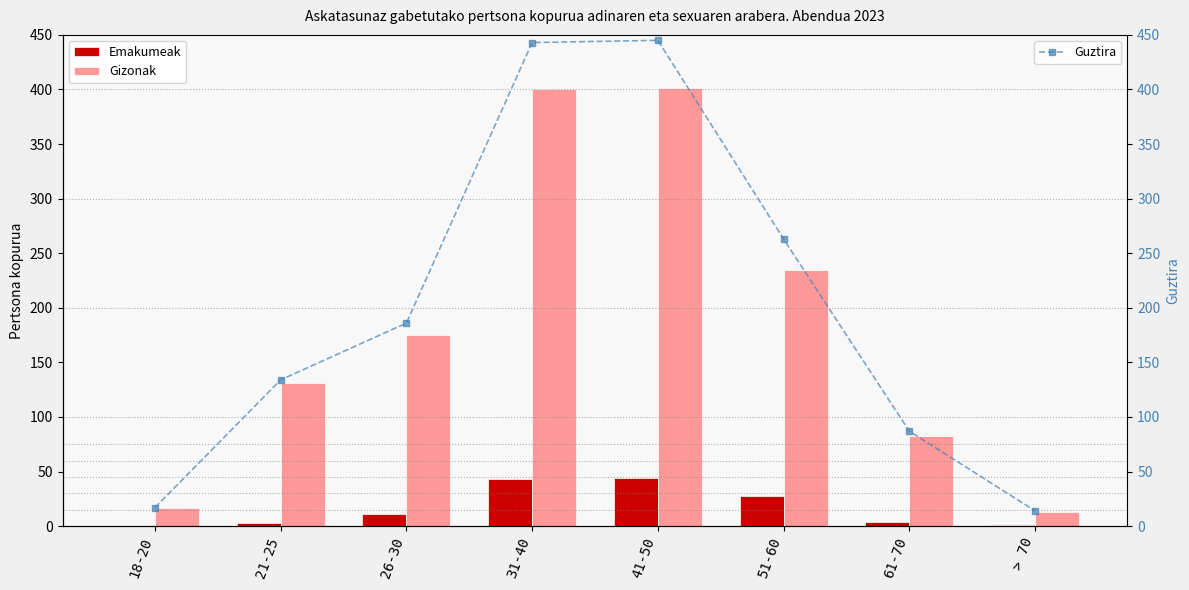

Are the bars grouped side by side (vs. stacked)?

Yes